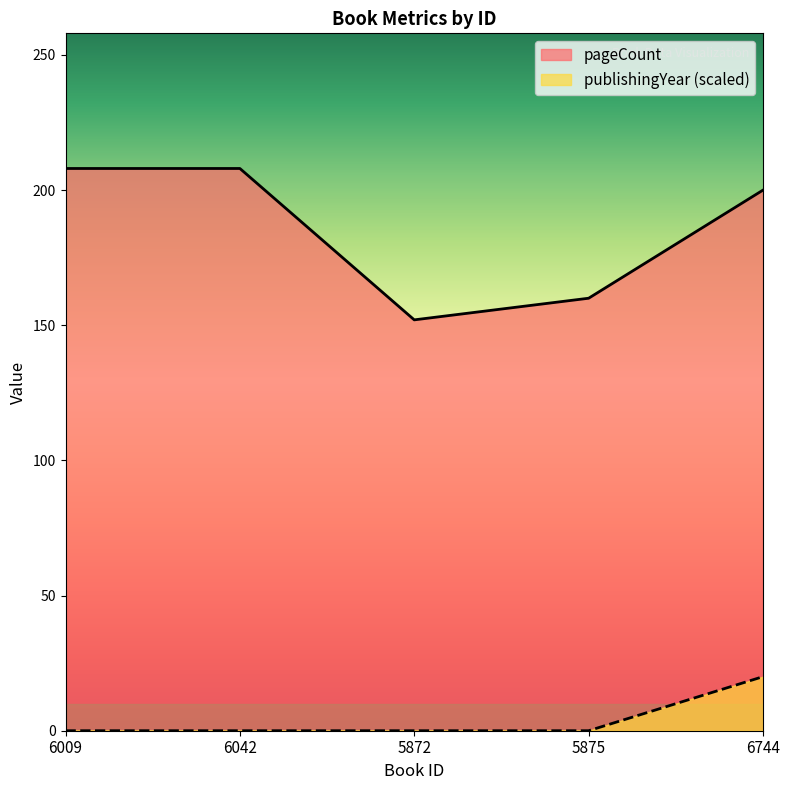

At which label does publishingYear reach its peak?

6744